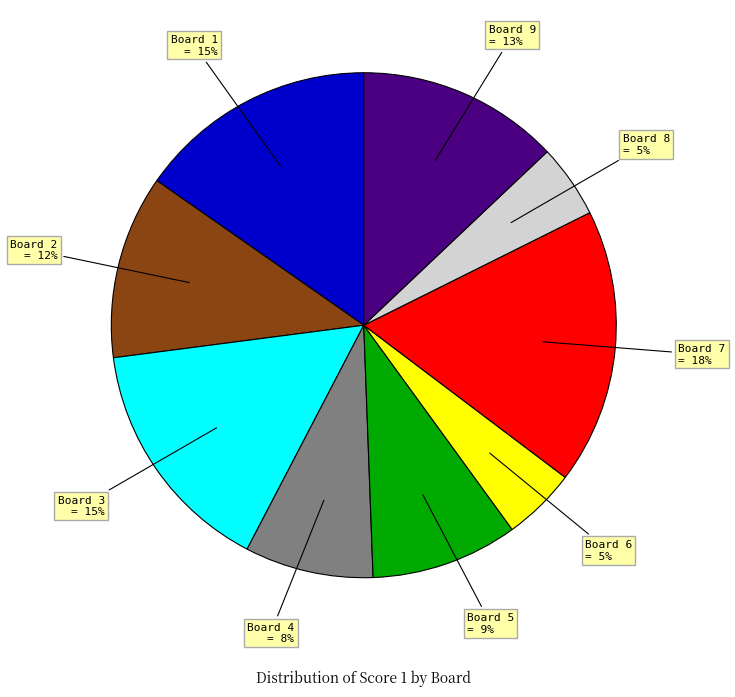

To the nearest percent, what is the difference between the largest and smallest slice percentages?

13%